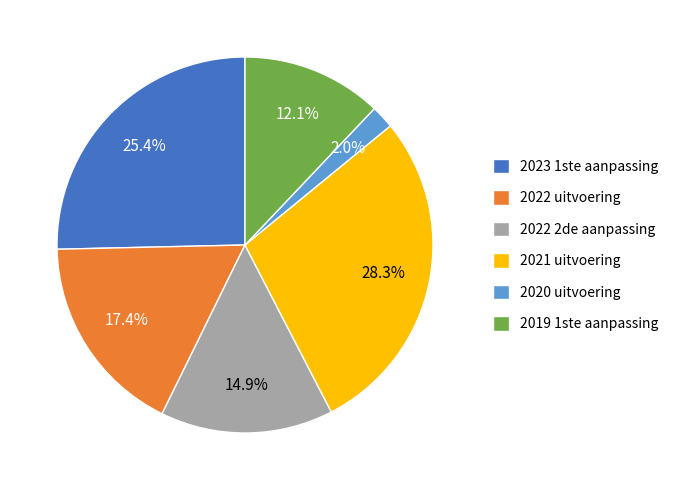

Which has a higher value, 2022 uitvoering or 2021 uitvoering?

2021 uitvoering